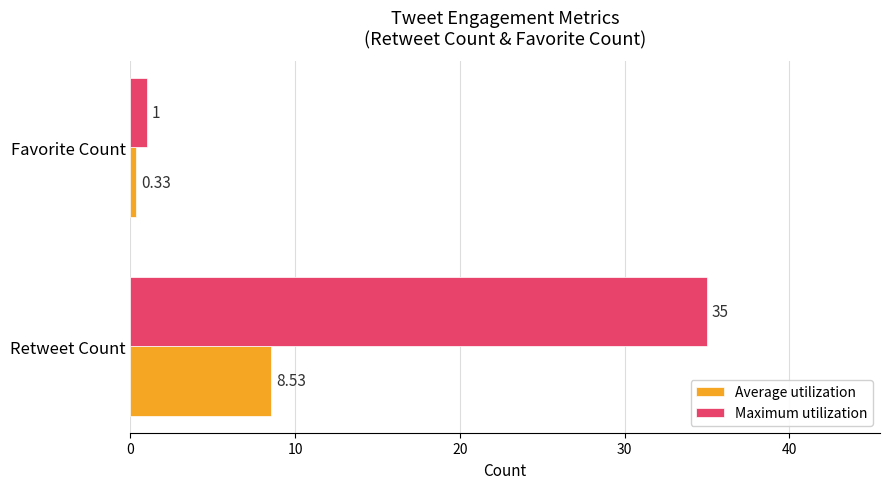

What is the sum of all Maximum utilization values?

36.0